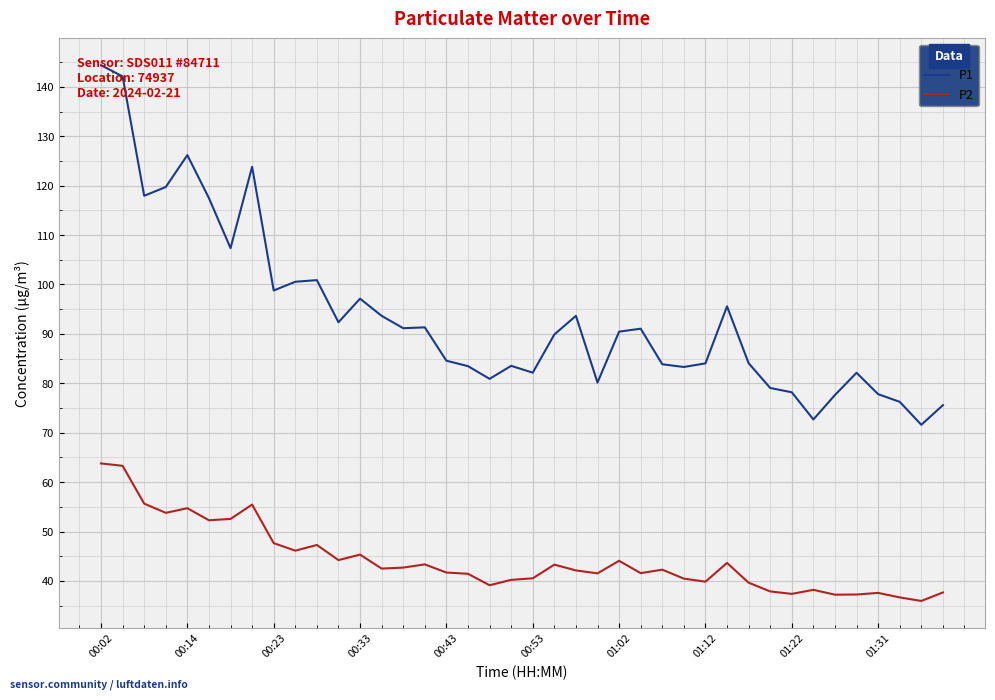

Count the number of categories in the chart.

40